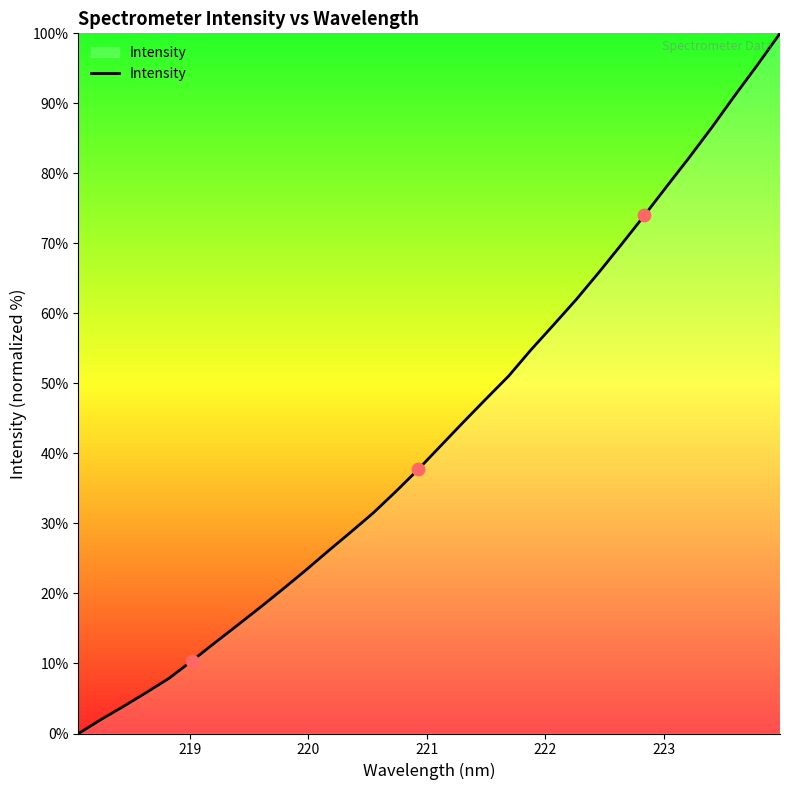

What is the greatest value displayed?

100.0